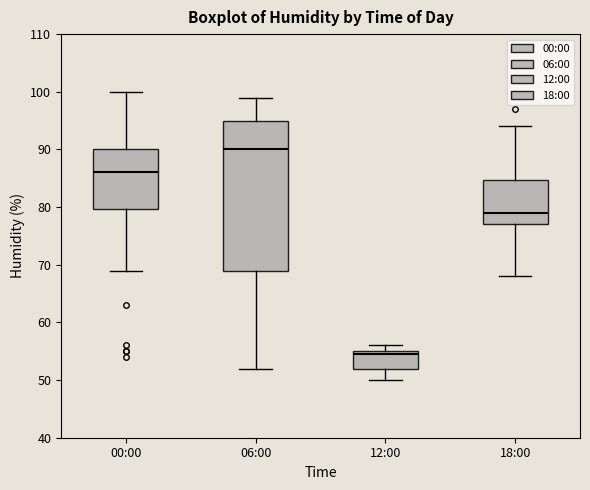

Reading left to right, read every box against the y-axis: the position of its median line, the range the box covers, and the ends of its whiskers. The values are not printed on the chart, so give them approximately, as read against the axis.

00:00: median 86, box 80 to 90, whiskers 69 to 100
06:00: median 90, box 69 to 95, whiskers 52 to 99
12:00: median 55 (just below the box's upper edge), box 52 to 55, whiskers 50 to 56
18:00: median 79, box 77 to 85, whiskers 68 to 94